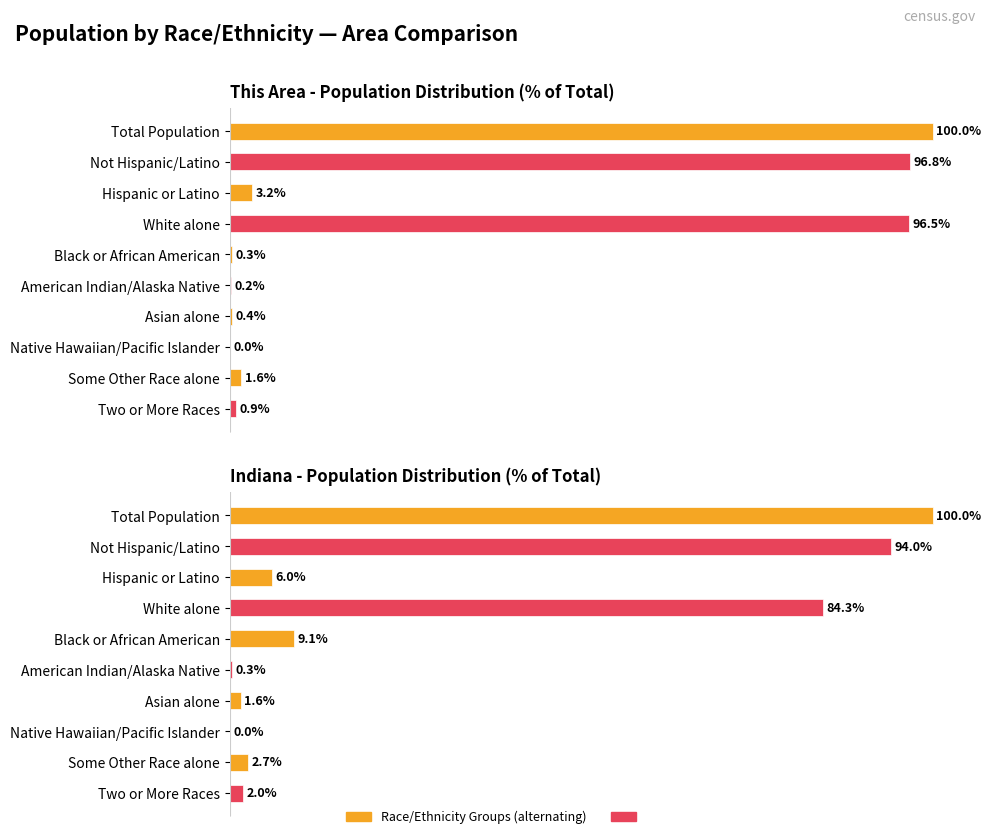

How many data points in Indiana are above 6?

5